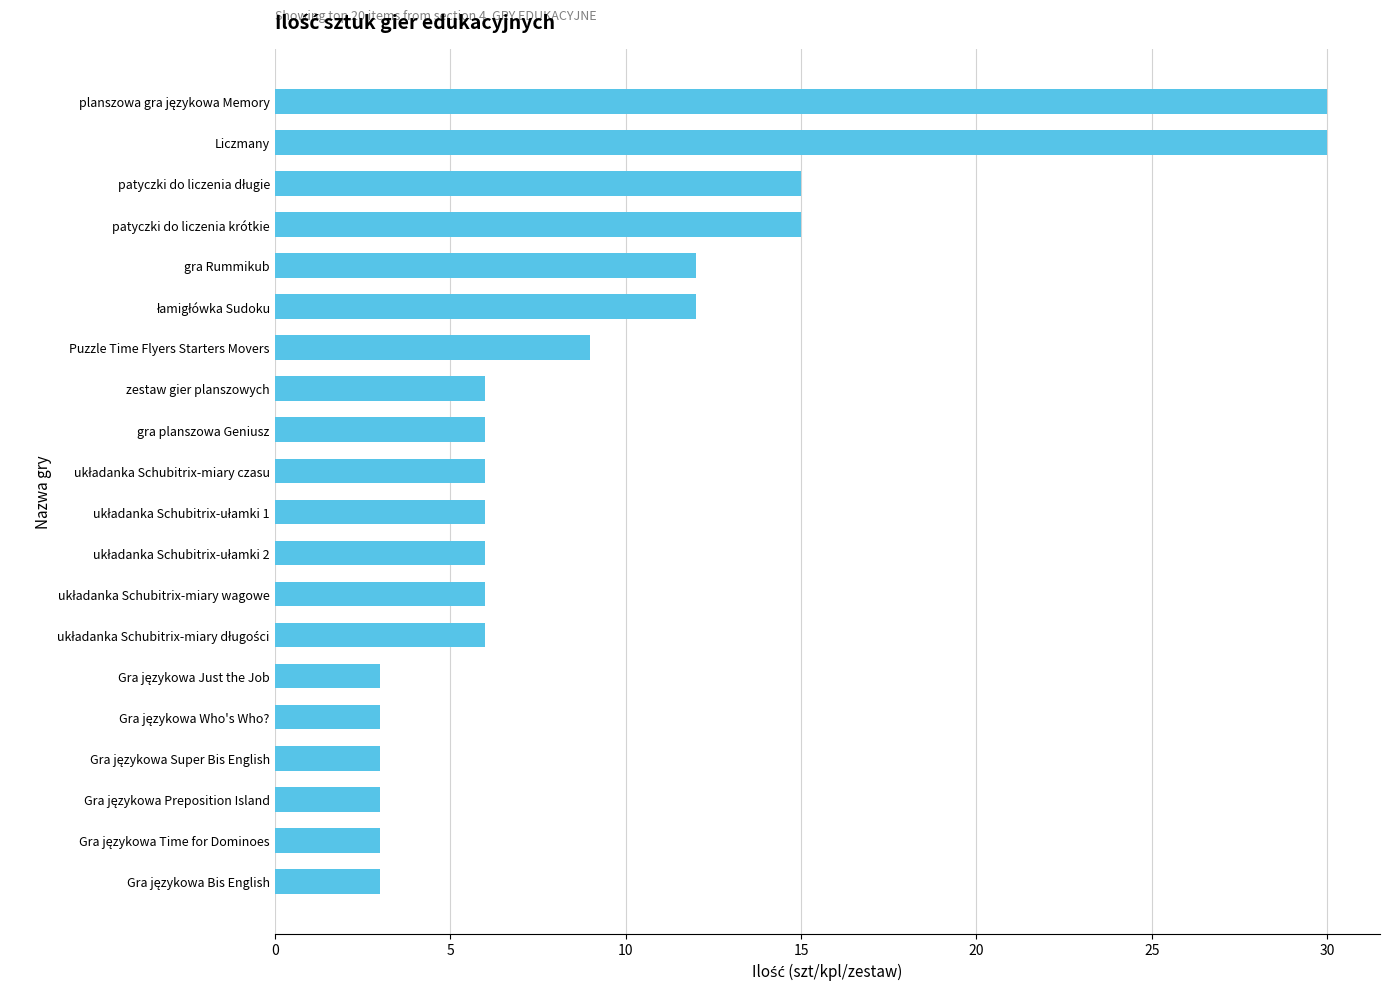

Is it true that the value at Puzzle Time Flyers Starters Movers is 3?

False